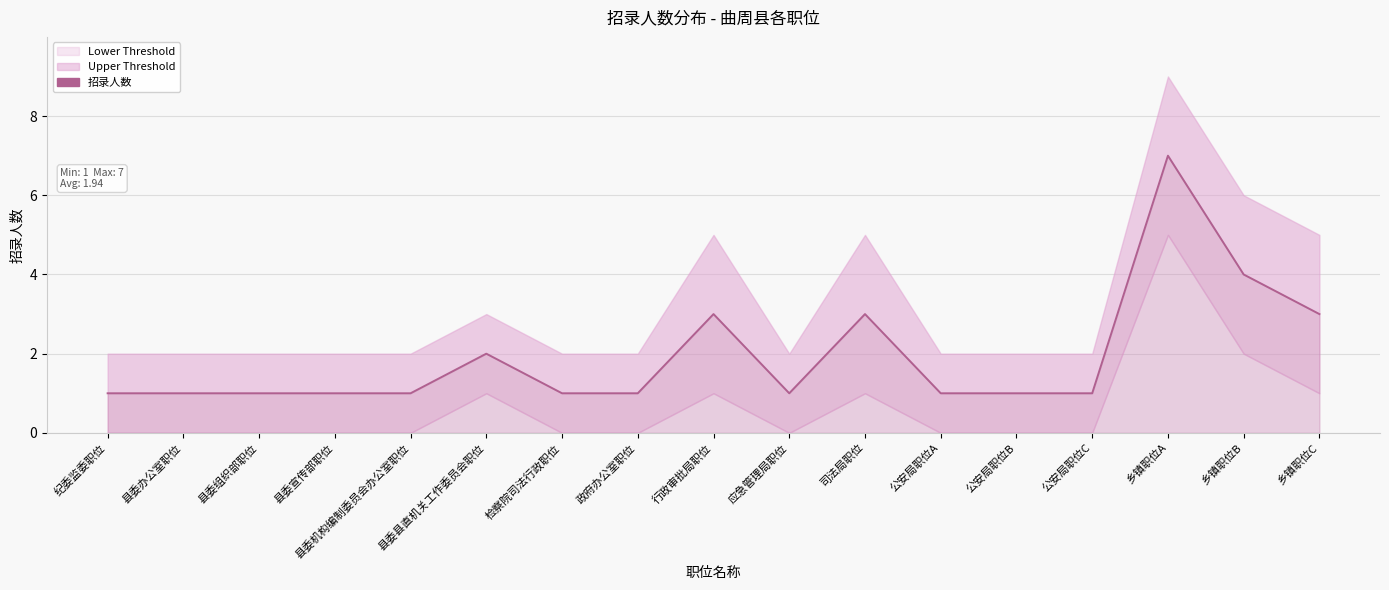

List the labels in order of value, smallest first.

纪委监委职位, 县委办公室职位, 县委组织部职位, 县委宣传部职位, 县委机构编制委员会办公室职位, 检察院司法行政职位, 政府办公室职位, 应急管理局职位, 公安局职位A, 公安局职位B, 公安局职位C, 县委县直机关工作委员会职位, 行政审批局职位, 司法局职位, 乡镇职位C, 乡镇职位B, 乡镇职位A